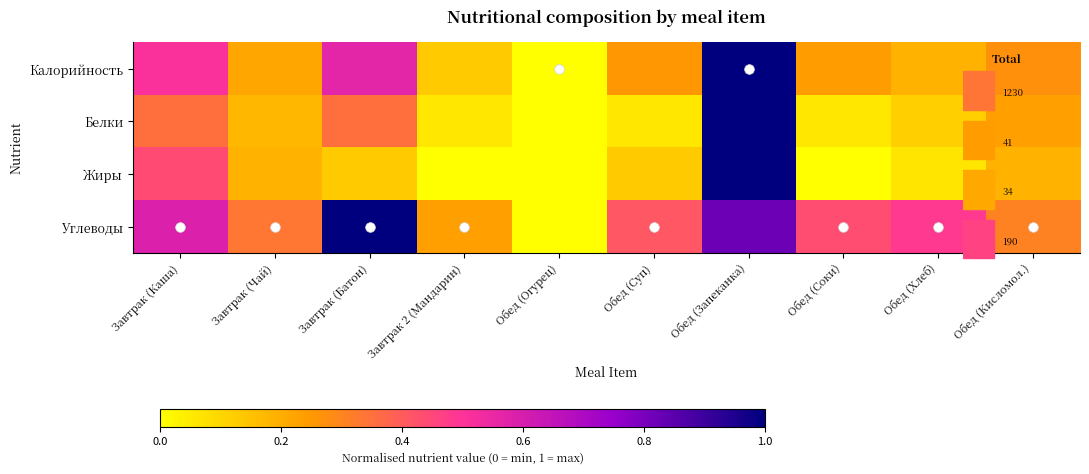

Which series has the widest spread of values?

Калорийность